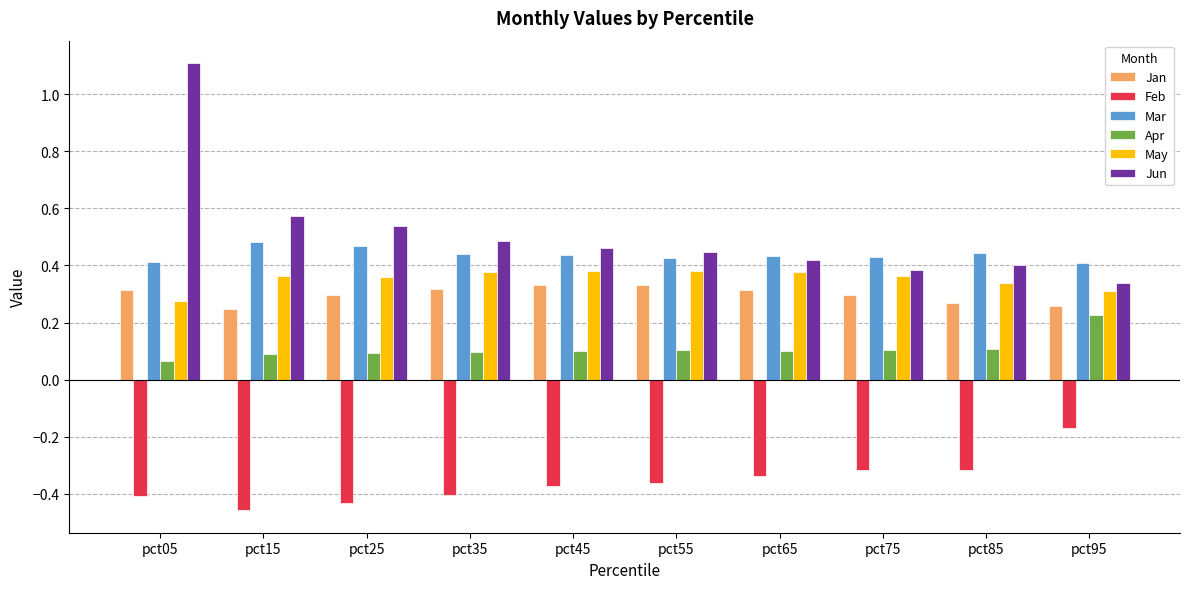

Which series has the widest spread of values?

Jun